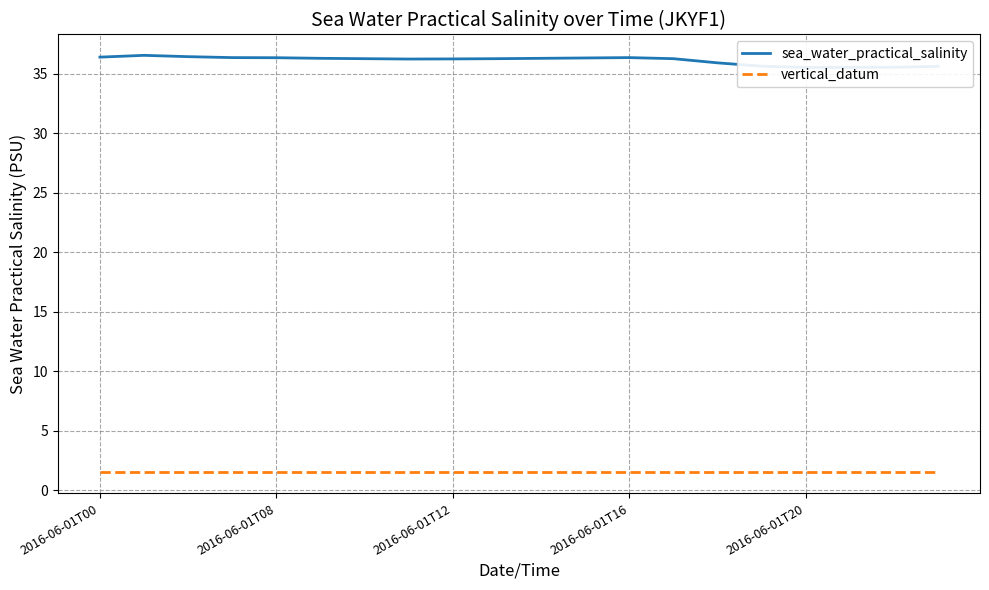

What is the difference between the highest and lowest values at 7?

34.7